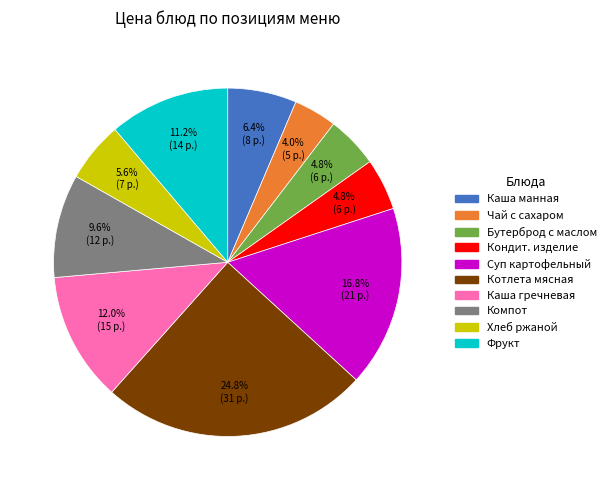

Is there any slice that represents more than half of the pie?

No